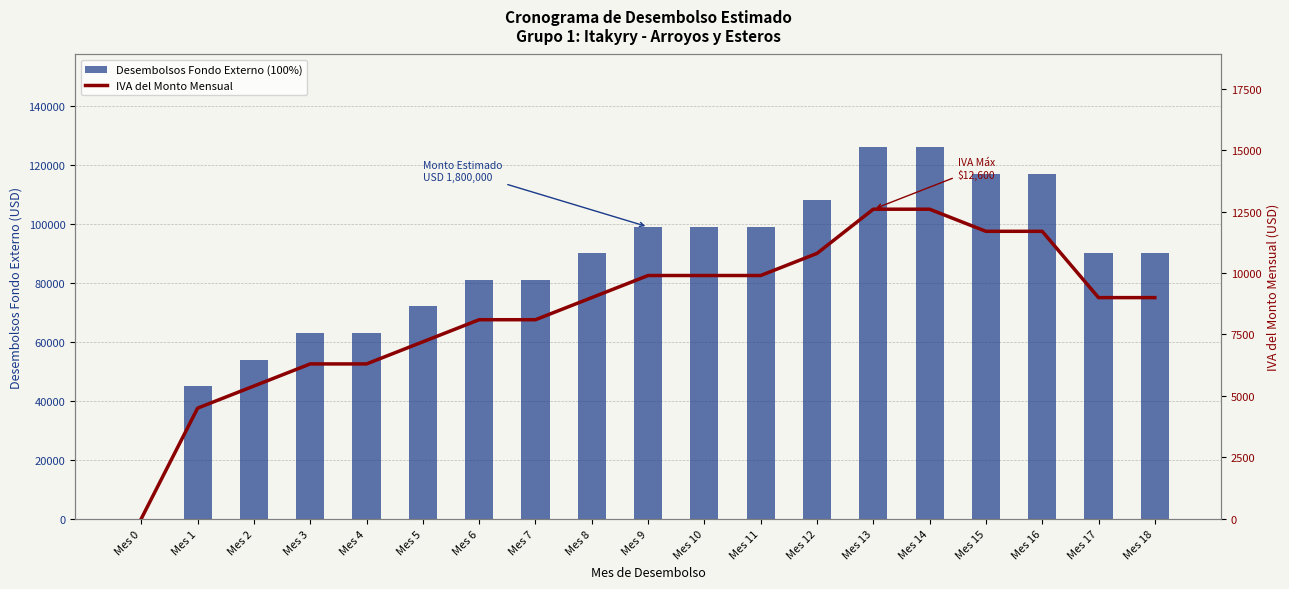

Read the Desembolsos Fondo Externo (100%) value at Mes 12, to the nearest 100.

108000